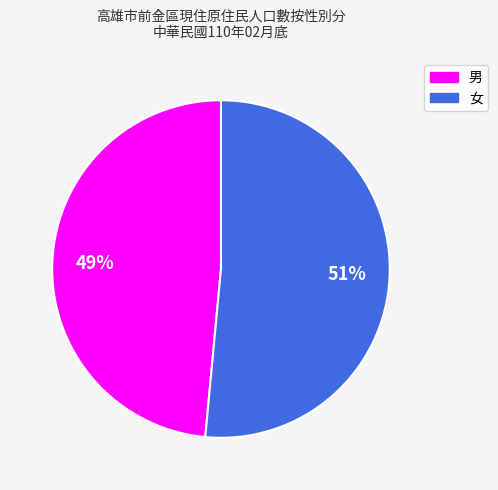

To the nearest percent, what is the average slice percentage?

50%